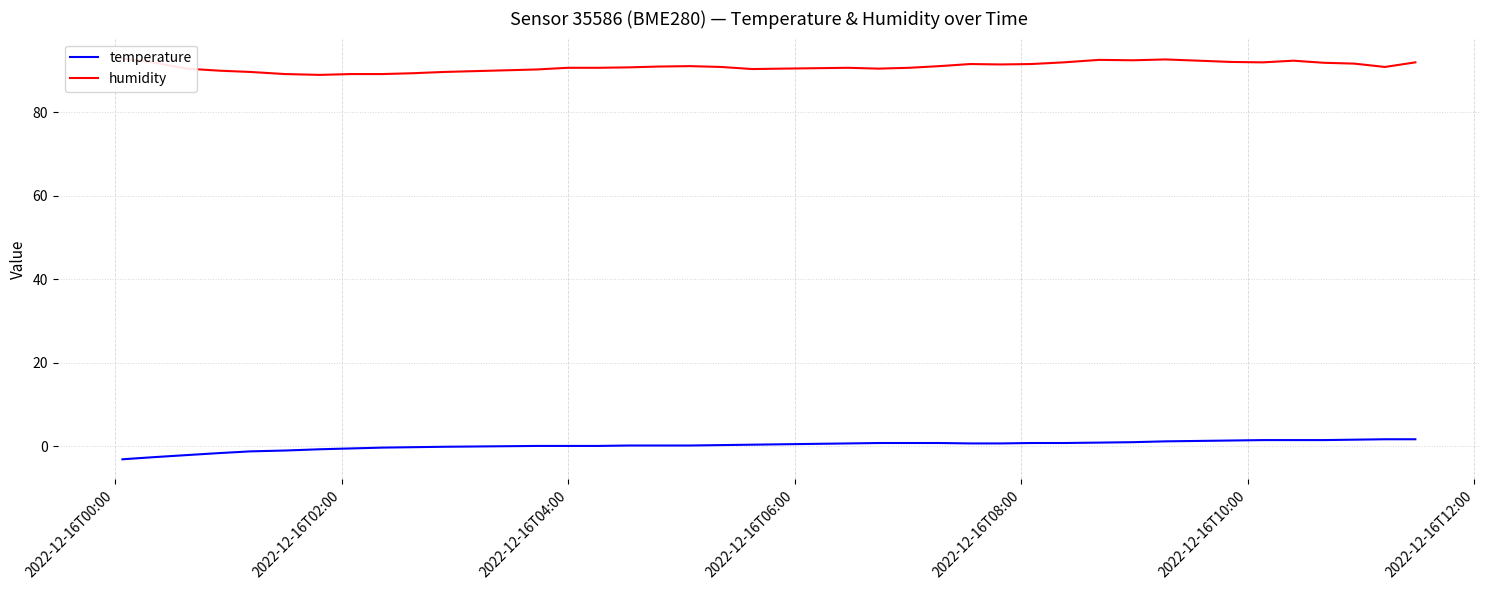

True or false: temperature has more than 1 points higher than both neighbors.

False